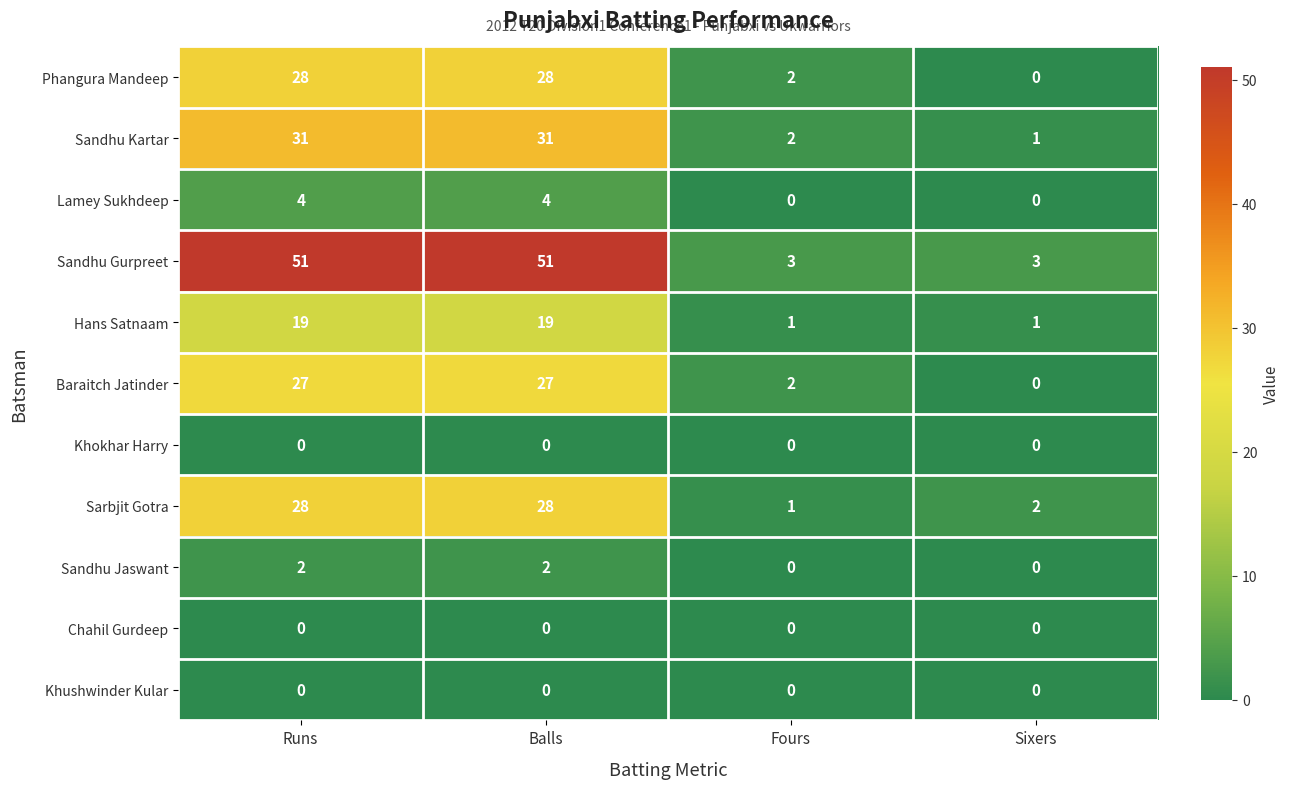

At which label does Phangura Mandeep reach its minimum?

Sixers